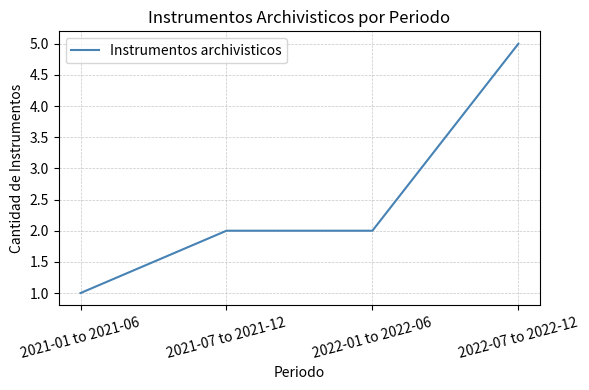

What is the change in value from 2021-07 to 2021-12 to 2022-07 to 2022-12?

+3